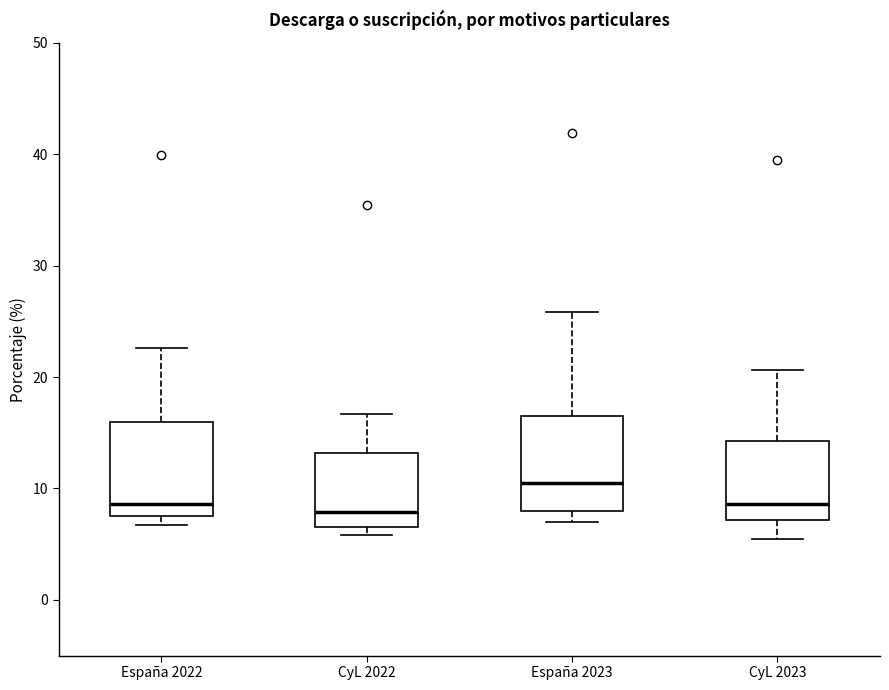

Reading left to right, transcribe this box plot: for each box, give where its median line is, the range the box spans, and where its two whiskers end, as read against the y-axis. The values are not printed on the chart, so give them approximately, as read against the axis.

España 2022: median 9, box 8 to 16, whiskers 7 to 23
CyL 2022: median 8, box 7 to 13, whiskers 6 to 17
España 2023: median 10, box 8 to 17, whiskers 7 to 26
CyL 2023: median 9, box 7 to 14, whiskers 6 to 21